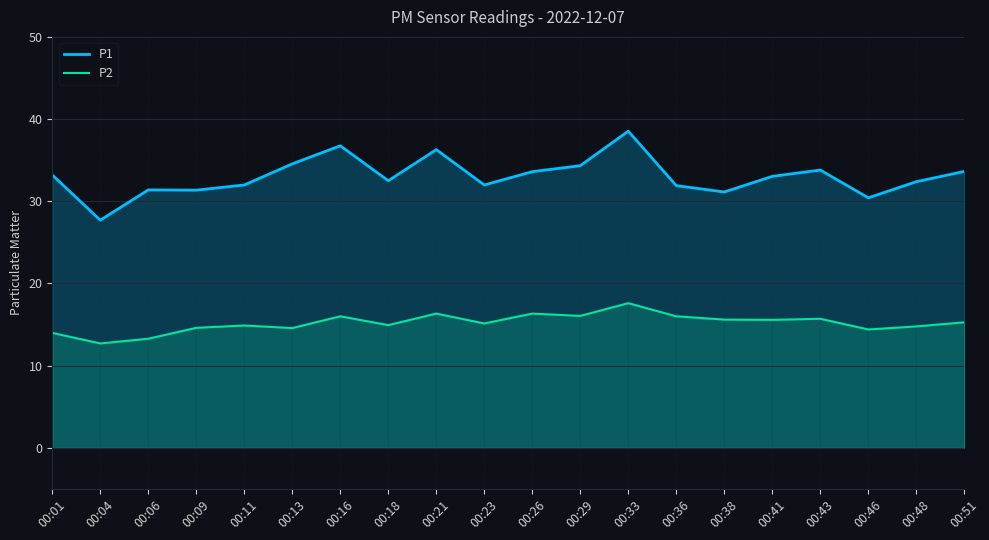

List the labels in order of P2 value, largest first.

00:33, 00:21, 00:26, 00:29, 00:16, 00:36, 00:43, 00:38, 00:41, 00:51, 00:23, 00:18, 00:11, 00:48, 00:09, 00:13, 00:46, 00:01, 00:06, 00:04